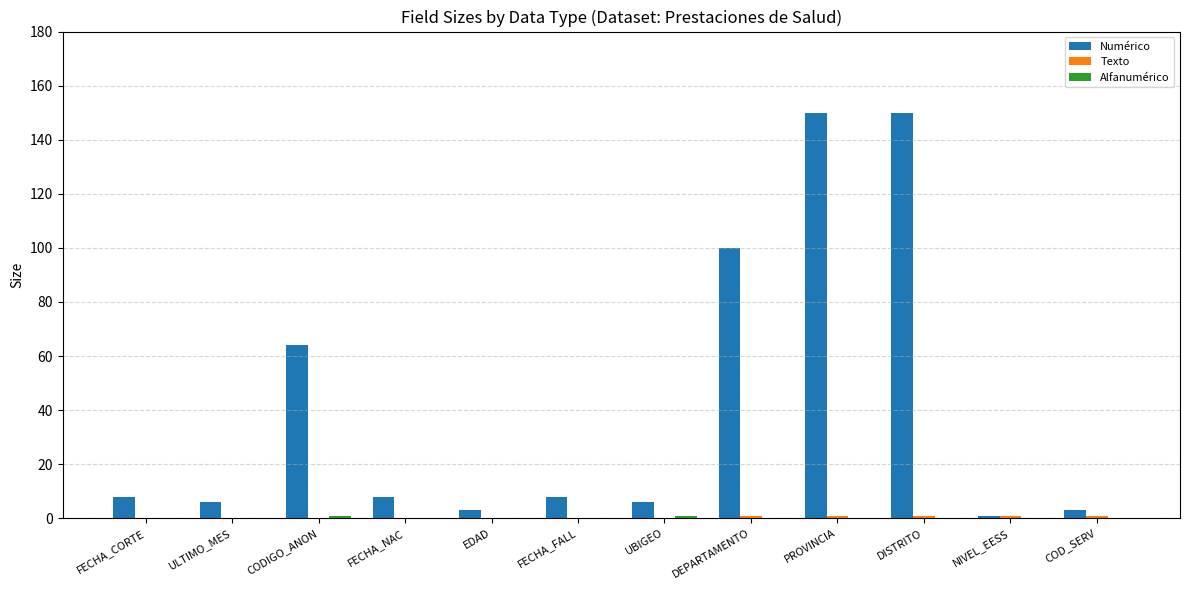

The value of Numérico at CODIGO_ANON is 20. True or false?

False